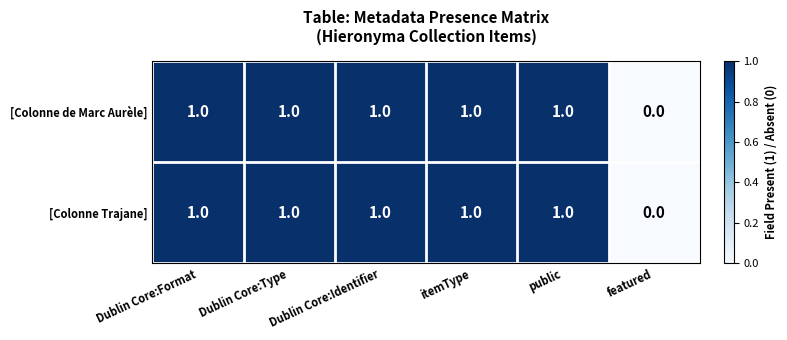

What is the sum of all [Colonne Trajane] values?

5